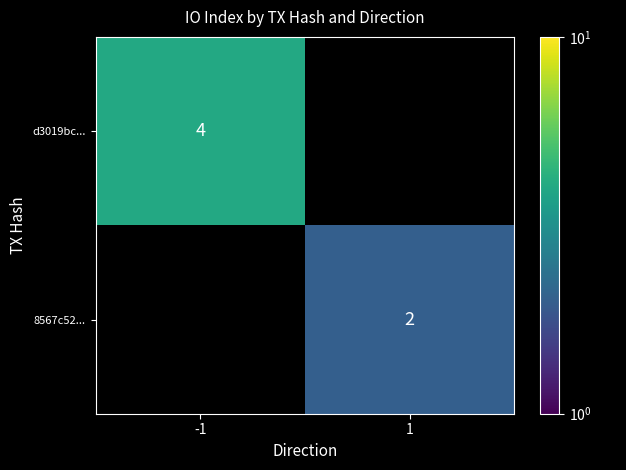

True or false: 8567c52... has a value of 3 at 1.

False